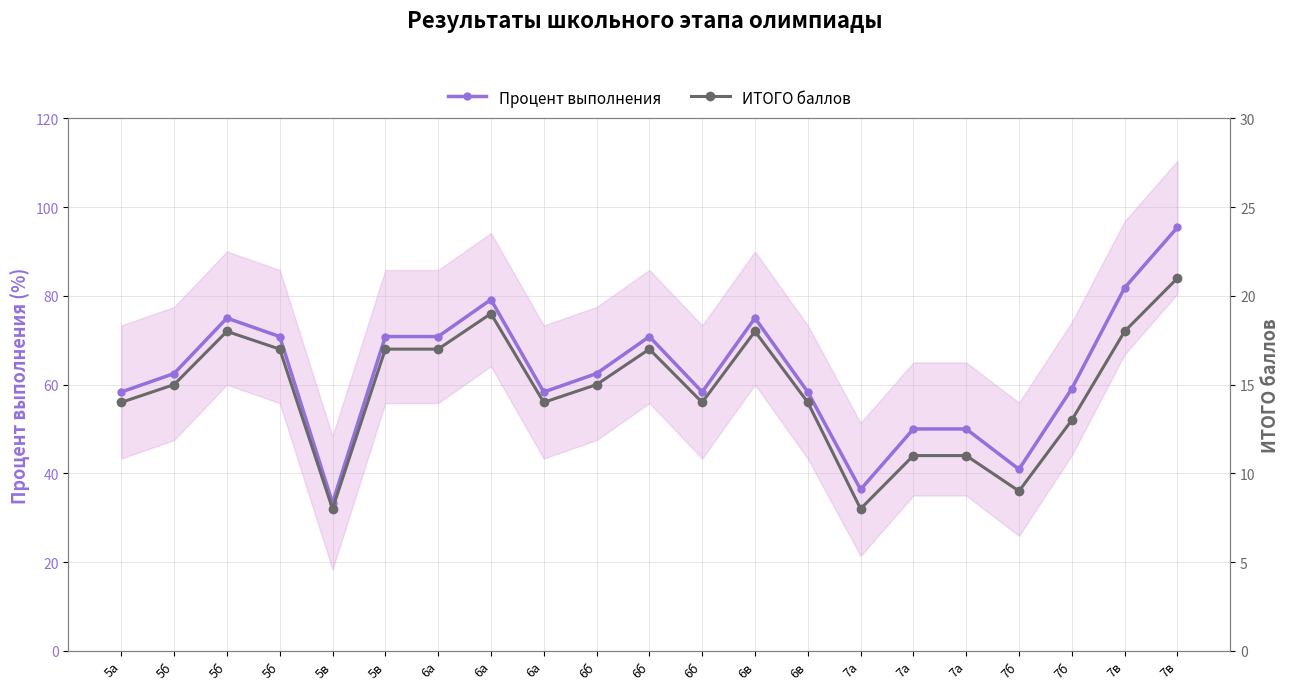

What is the sum of the ИТОГО баллов values at 7в and 7б?

30.0